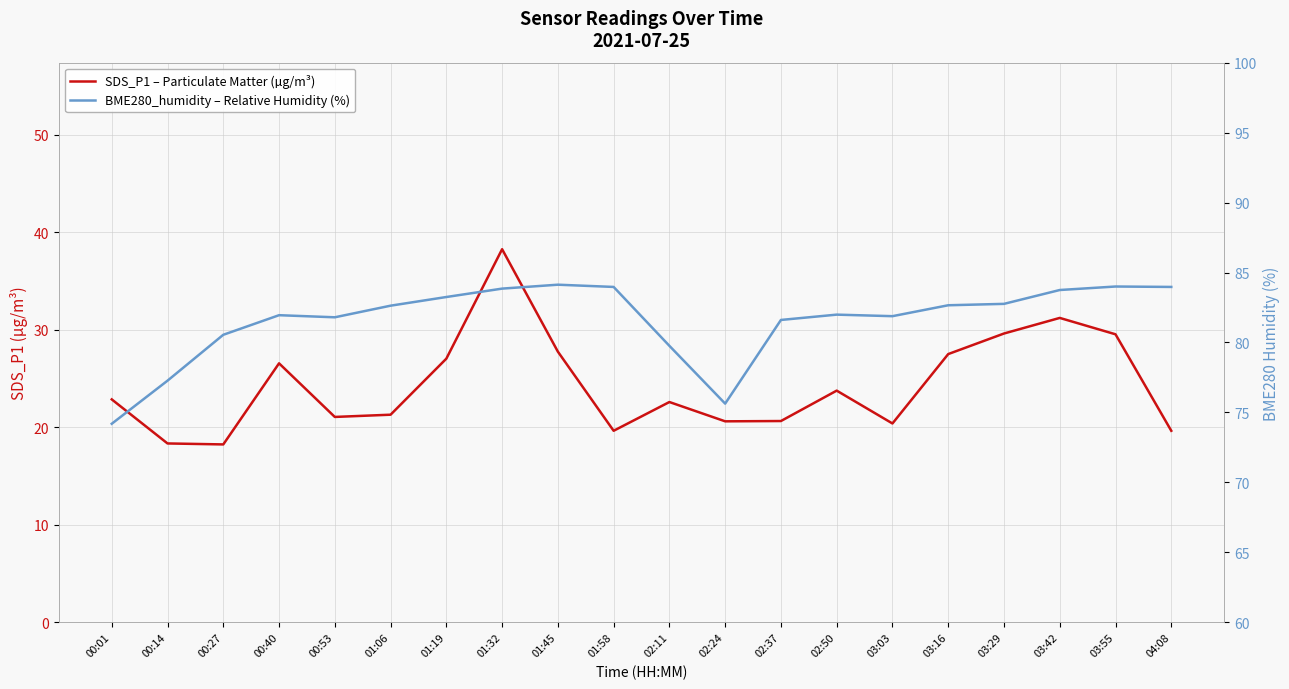

In BME280_humidity – Relative Humidity (%), how many points are higher than both neighbors (excluding endpoints)?

4